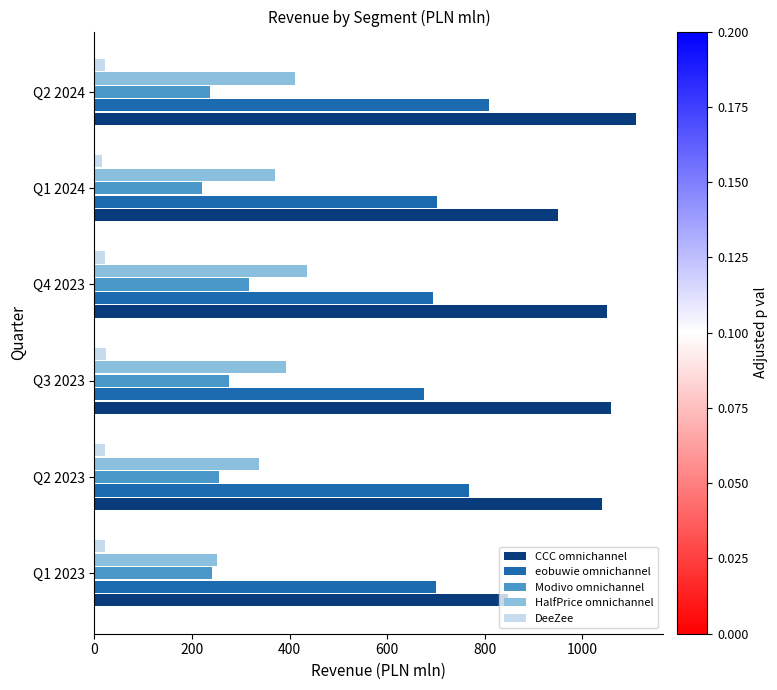

Rank the series by their maximum value, from highest to lowest.

CCC omnichannel, eobuwie omnichannel, HalfPrice omnichannel, Modivo omnichannel, DeeZee